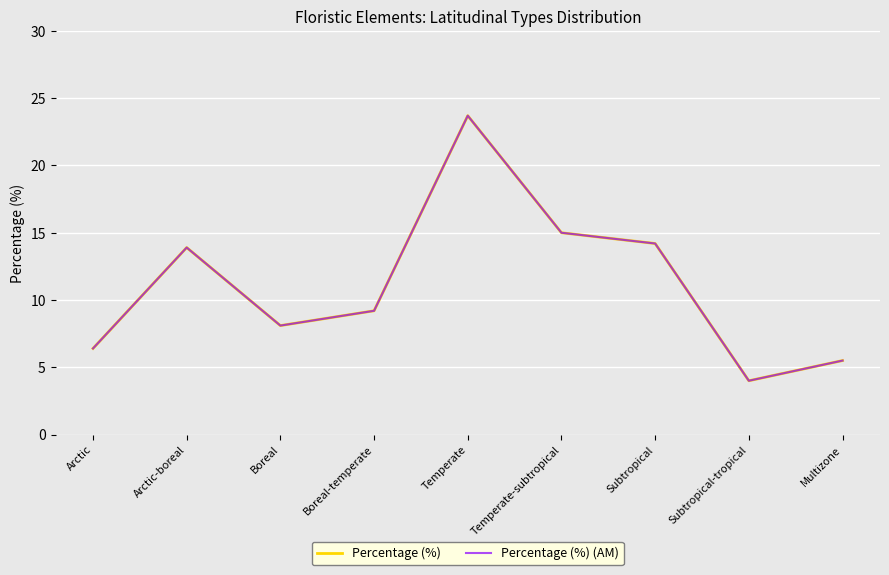

At which category does the chart reach its peak across all series?

Temperate